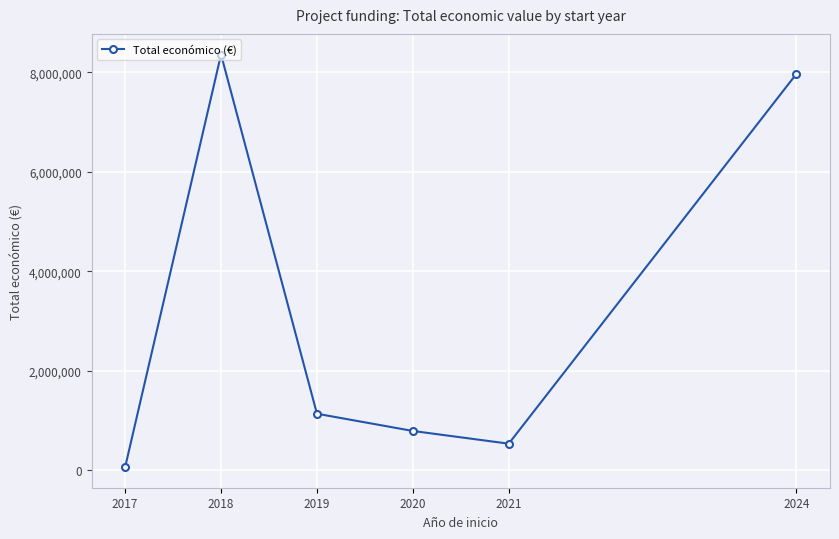

How many distinct data groups are displayed?

1